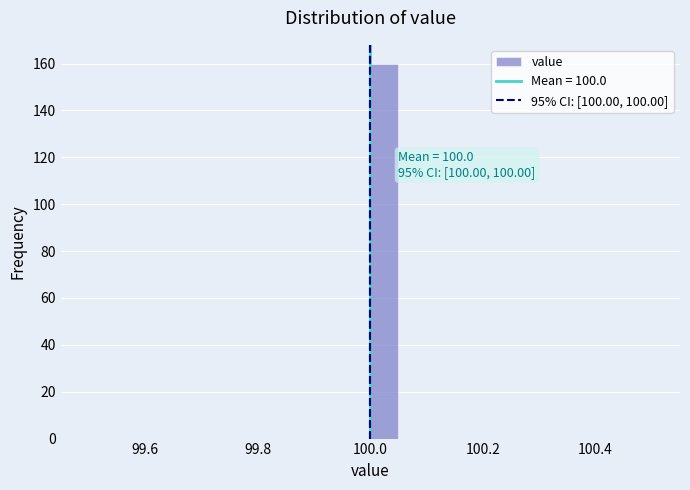

Read against the x-axis, roughly where is the centre of the tallest bar?

100.02